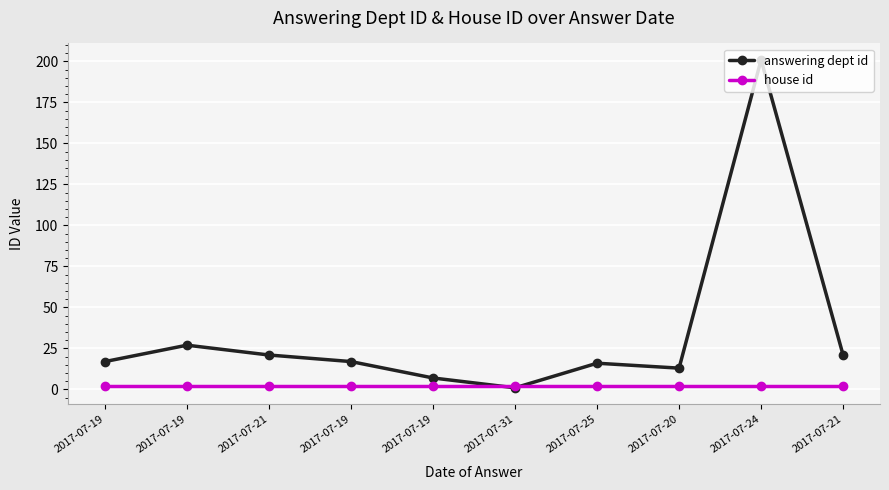

After their last crossing, which series has the higher values: house id or answering dept id?

answering dept id